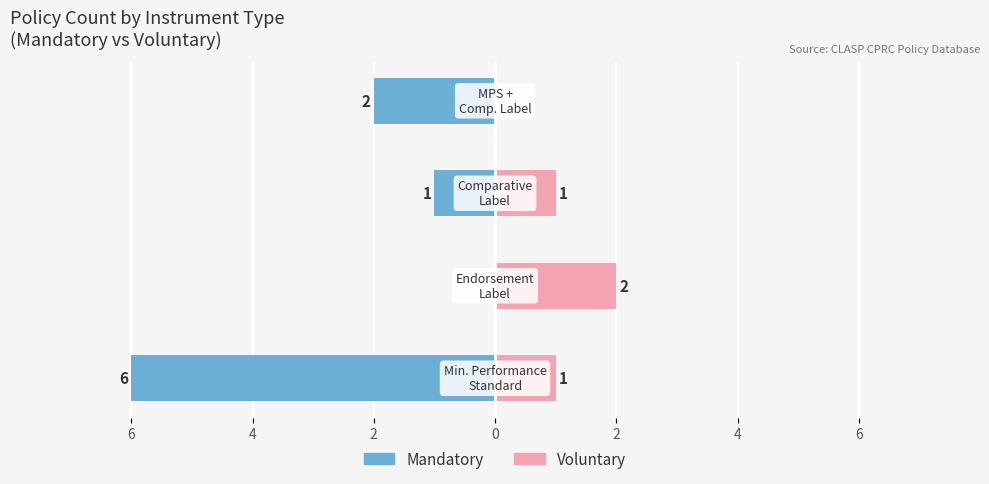

Is it true that Voluntary equals 1 at 2?

False